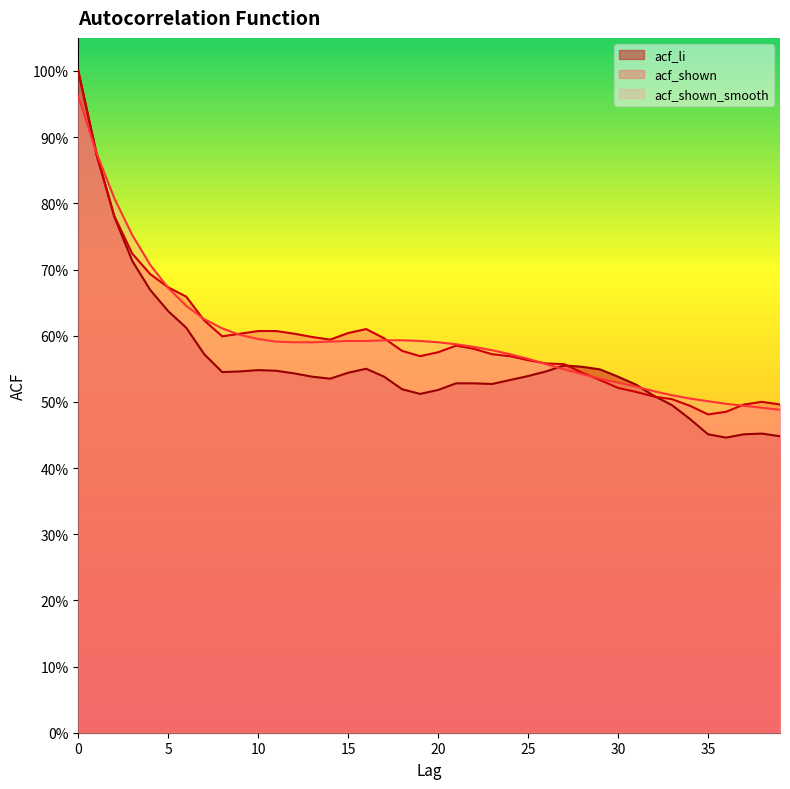

Which series ends up on top after the final intersection of acf_li and acf_shown?

acf_shown